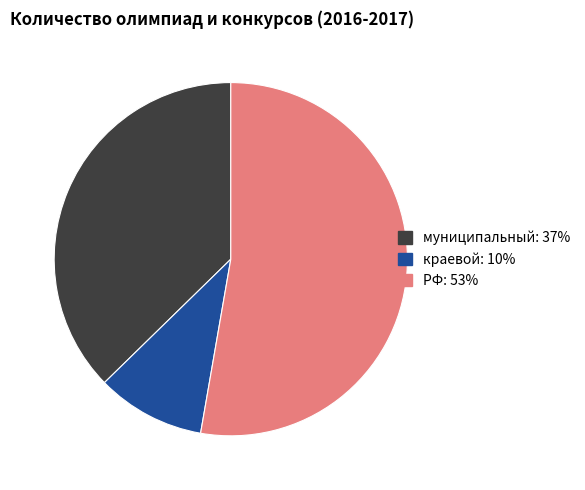

Which category has the smallest portion of the pie?

краевой